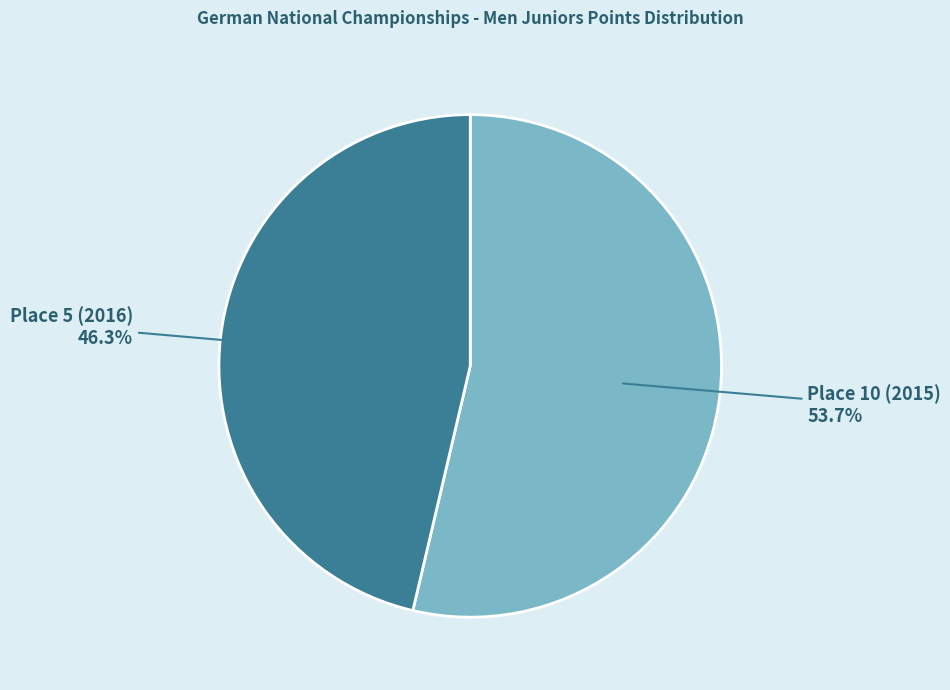

Is there a majority slice in this chart?

Yes